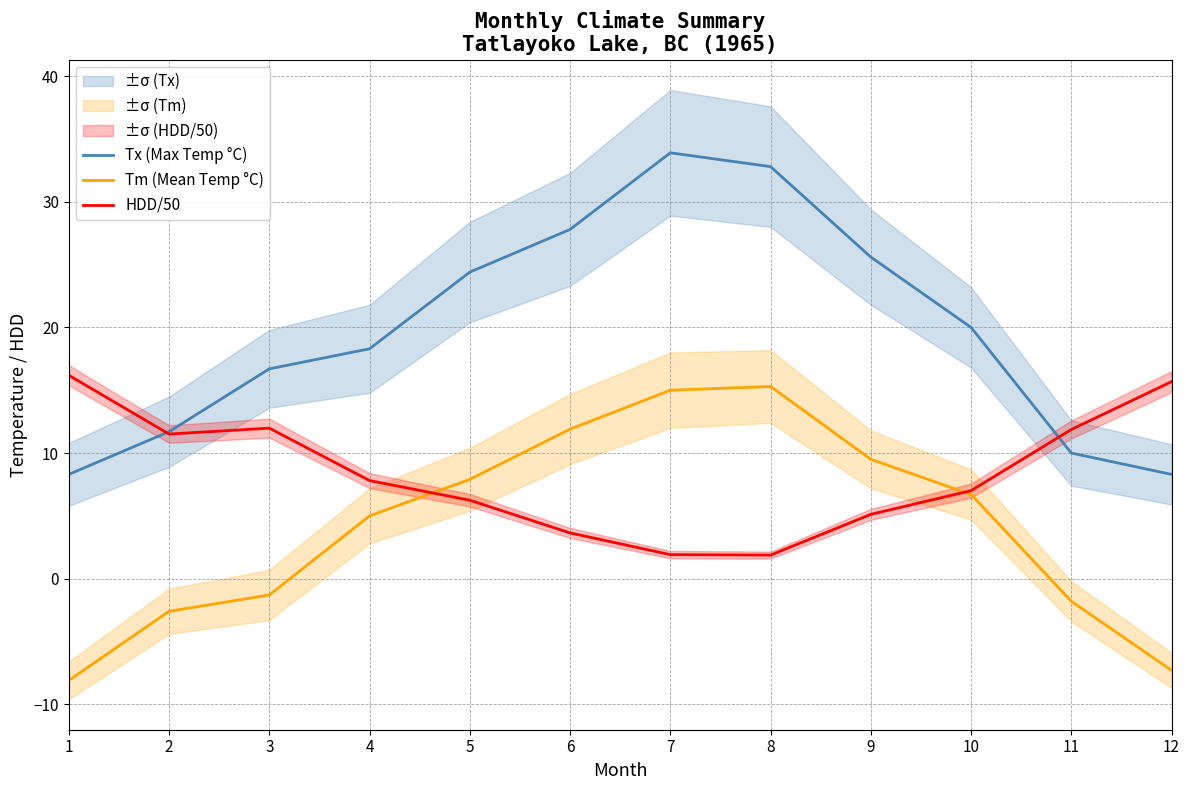

Rank the series by their maximum value, from highest to lowest.

Tx (Max Temp °C), HDD/50, Tm (Mean Temp °C)